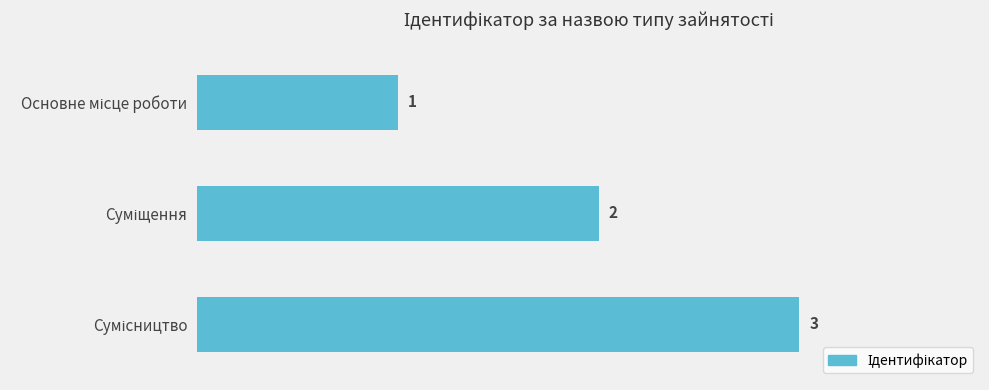

What is the value of the 1st bar from the top?

1